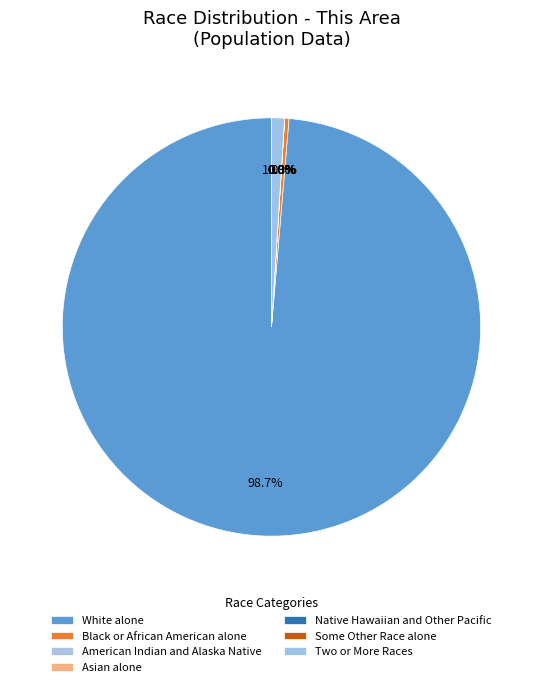

How many slices are in this pie chart?

7